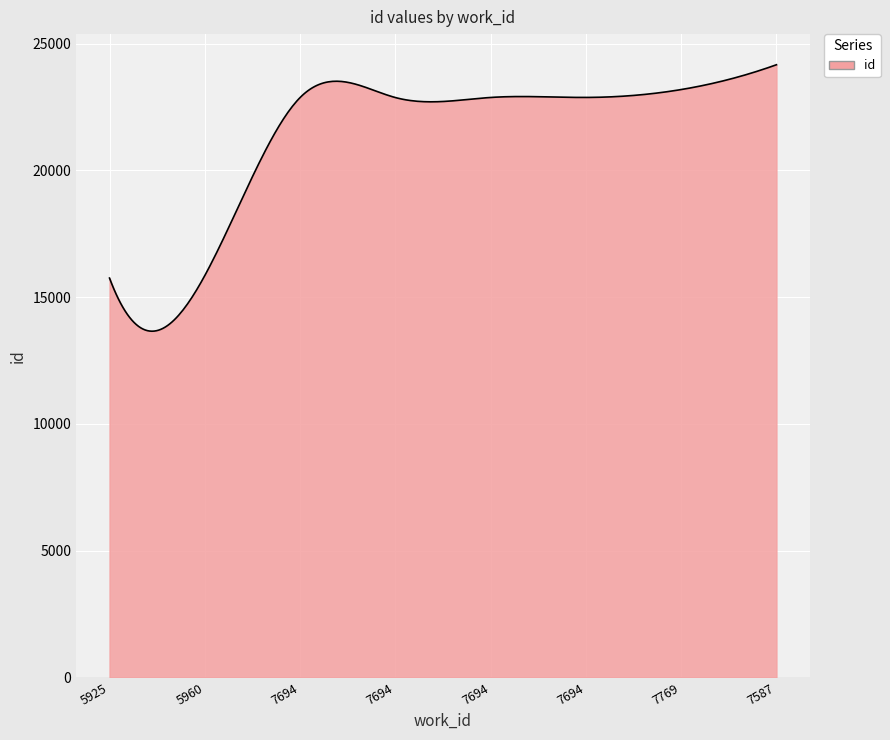

What is the maximum value shown in the chart?

24171.0